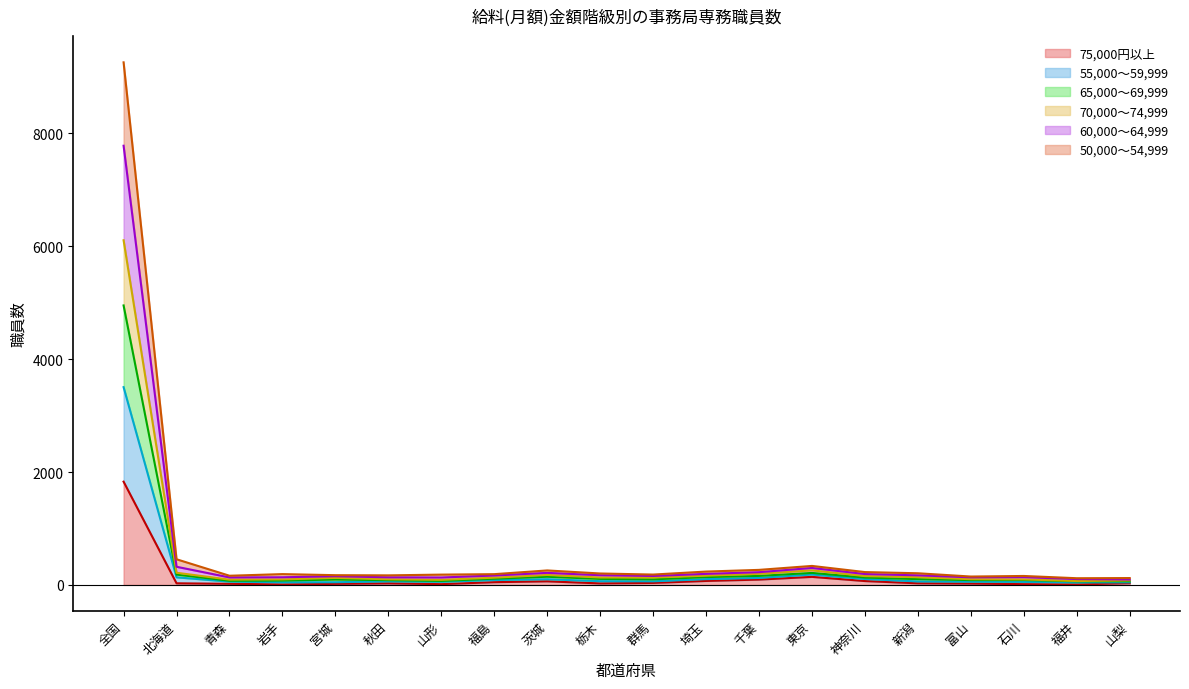

True or false: 75,000円以上 has more than 0 points higher than both neighbors.

True